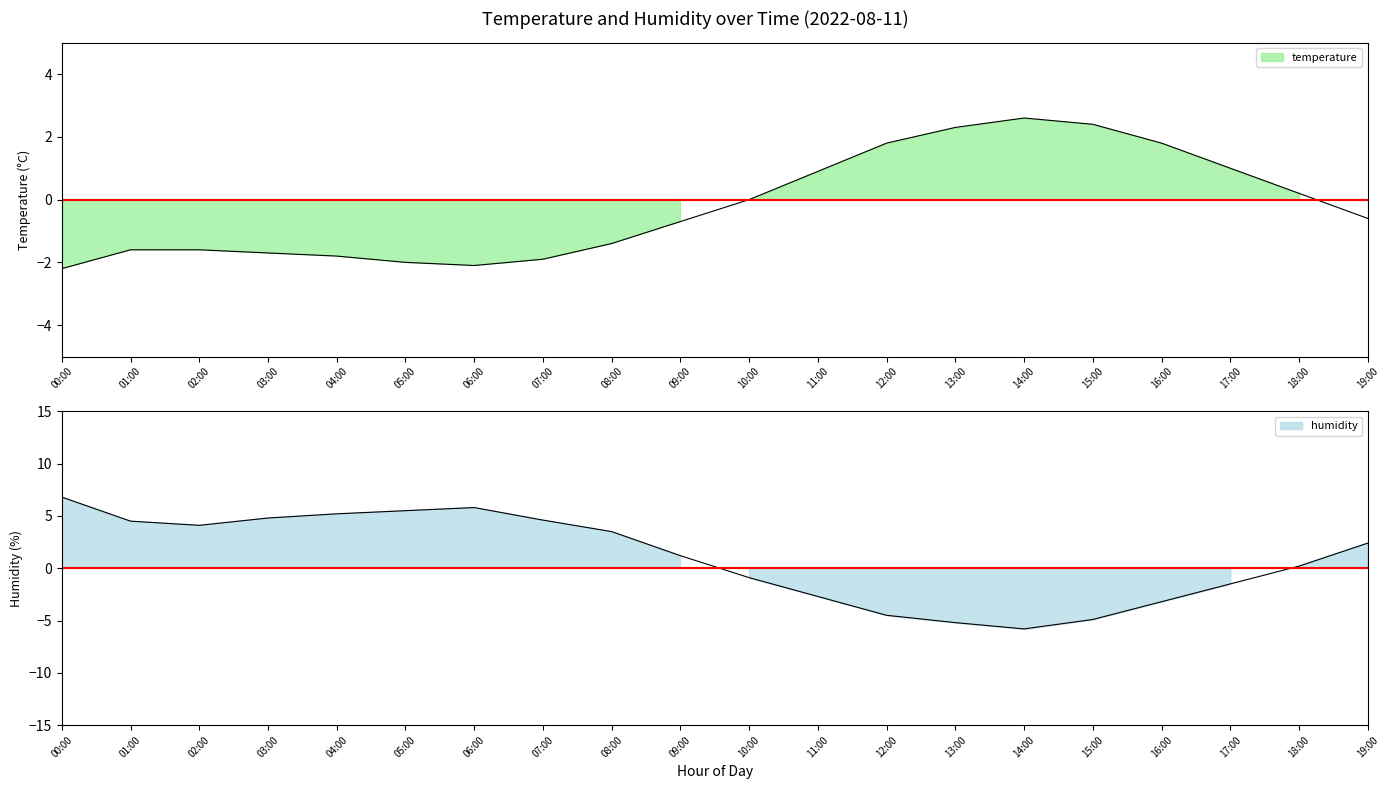

How many lines are shown in the chart?

2